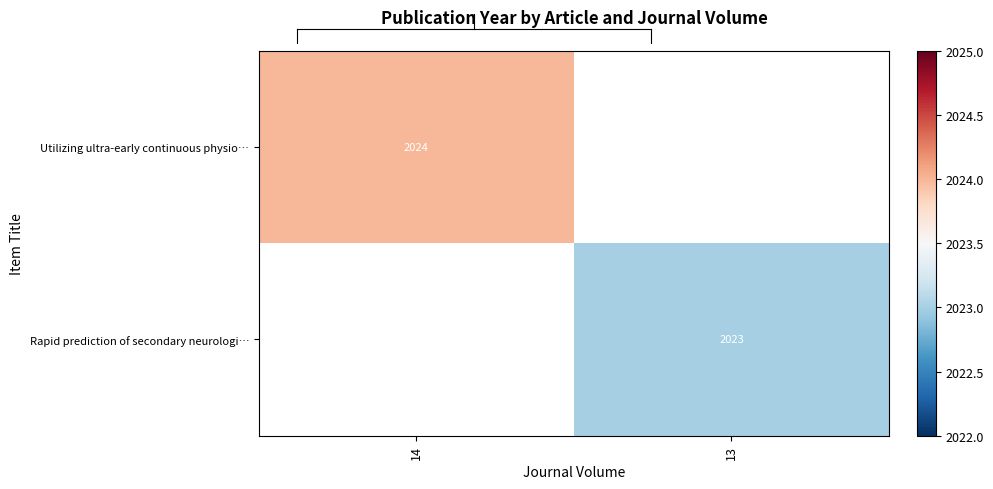

What is the greatest value displayed?

2024.0